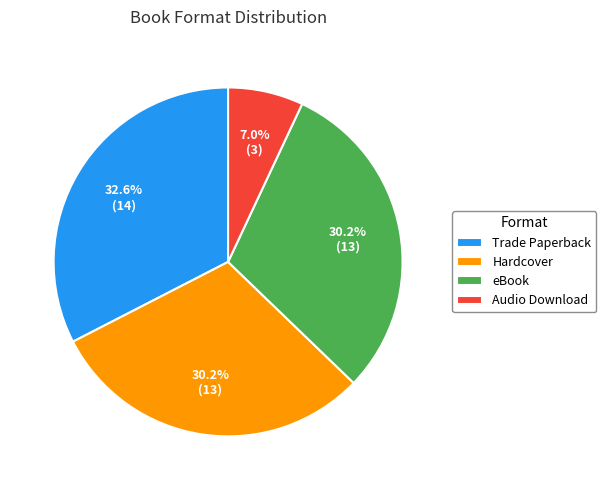

How many slices are in this pie chart?

4